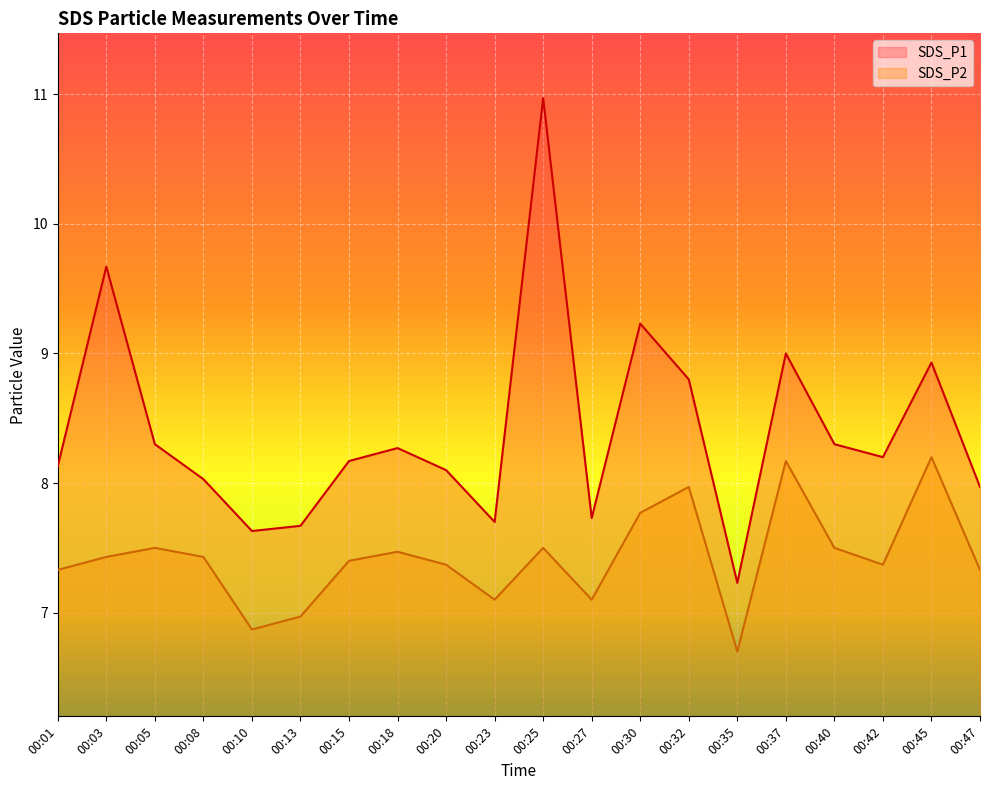

At which category is the sum across all series the highest?

00:25